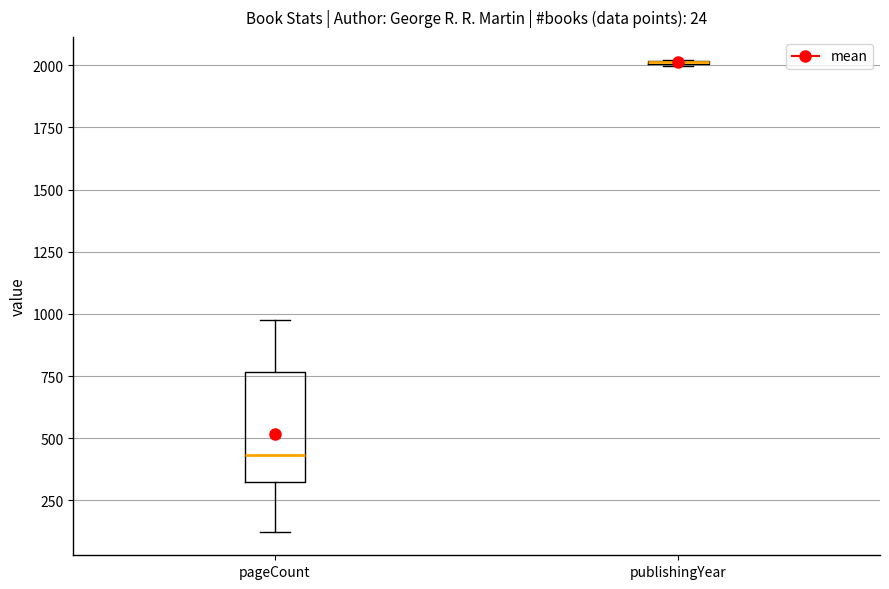

Which box is the tallest, from its lower edge to its upper edge?

pageCount